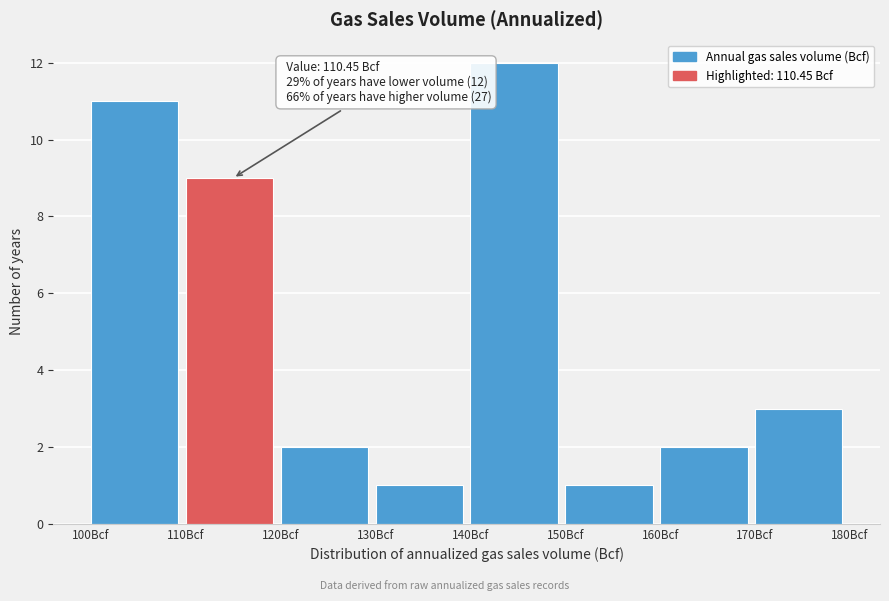

Which range on the x-axis has the tallest bar?

140 to 150